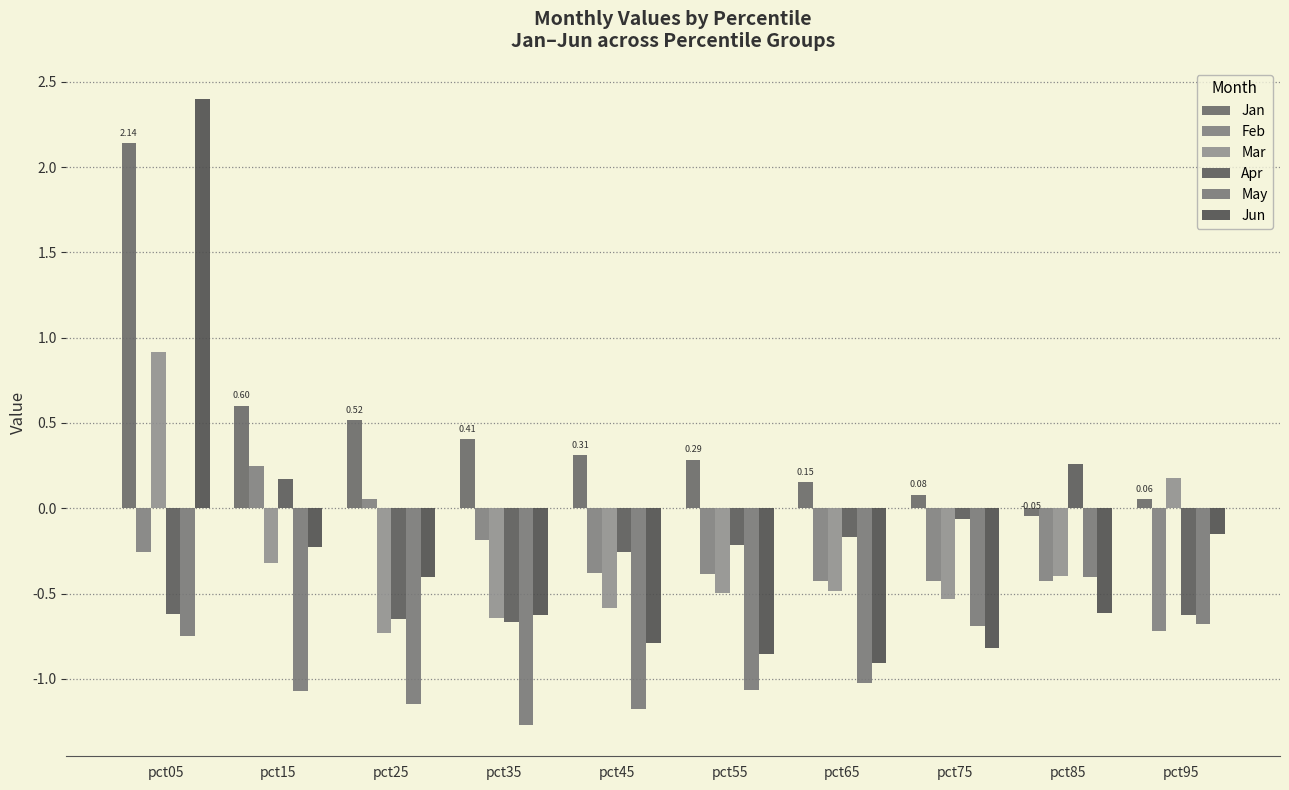

How many bars are there in each group?

6